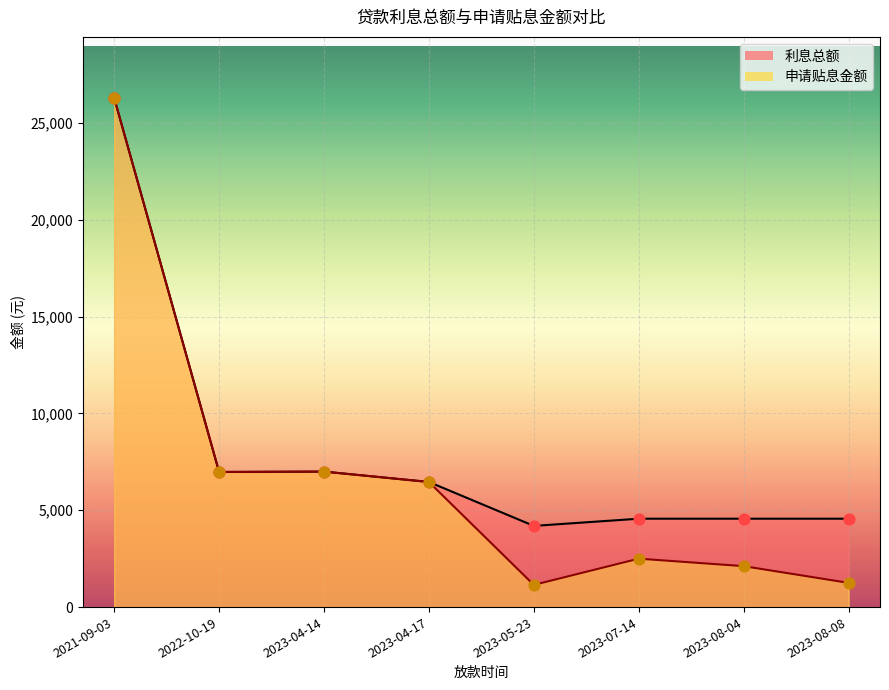

Which series contains the highest Y value?

利息总额